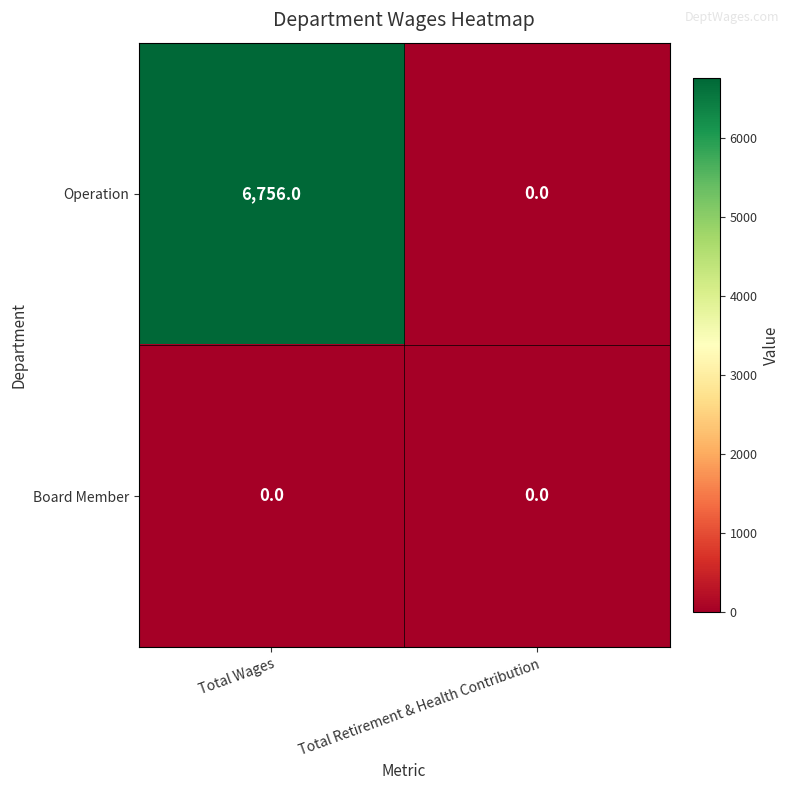

What is the sum of all Operation values?

6756